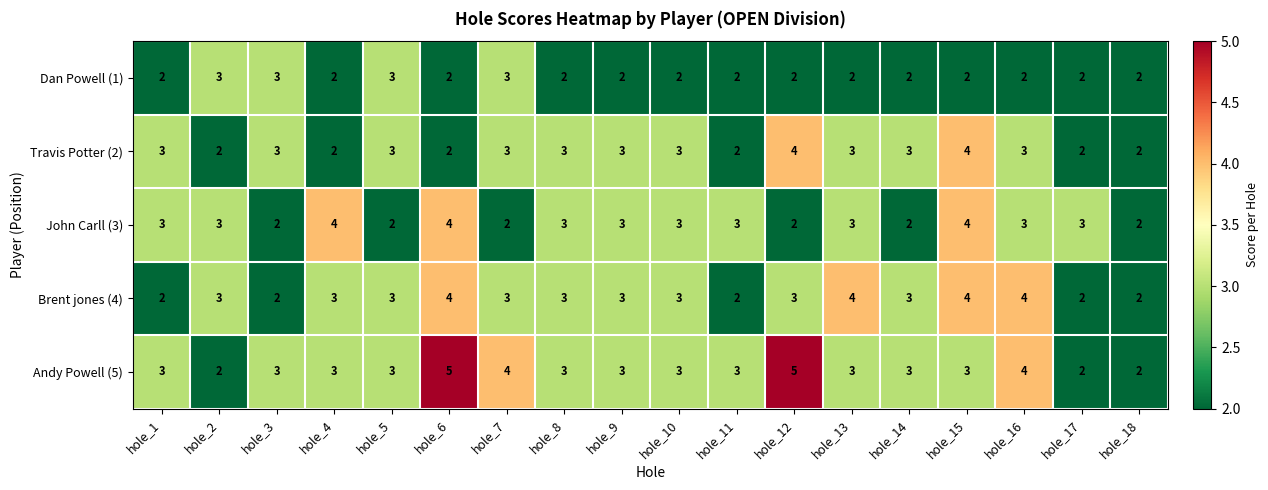

How many Brent jones (4) values are between 2 and 3?

14